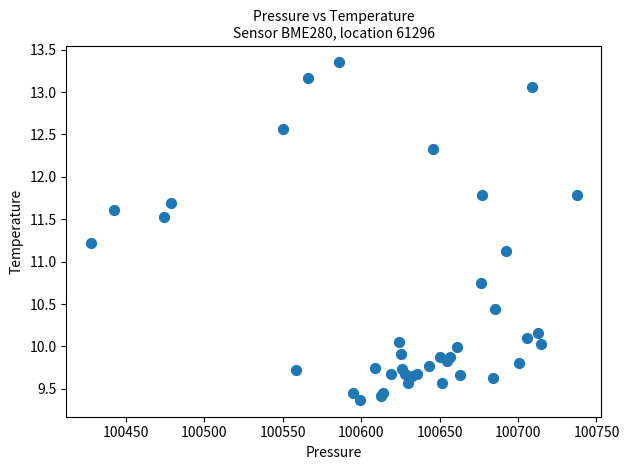

What Y value in the scatter plot is closest to 11?

11.1